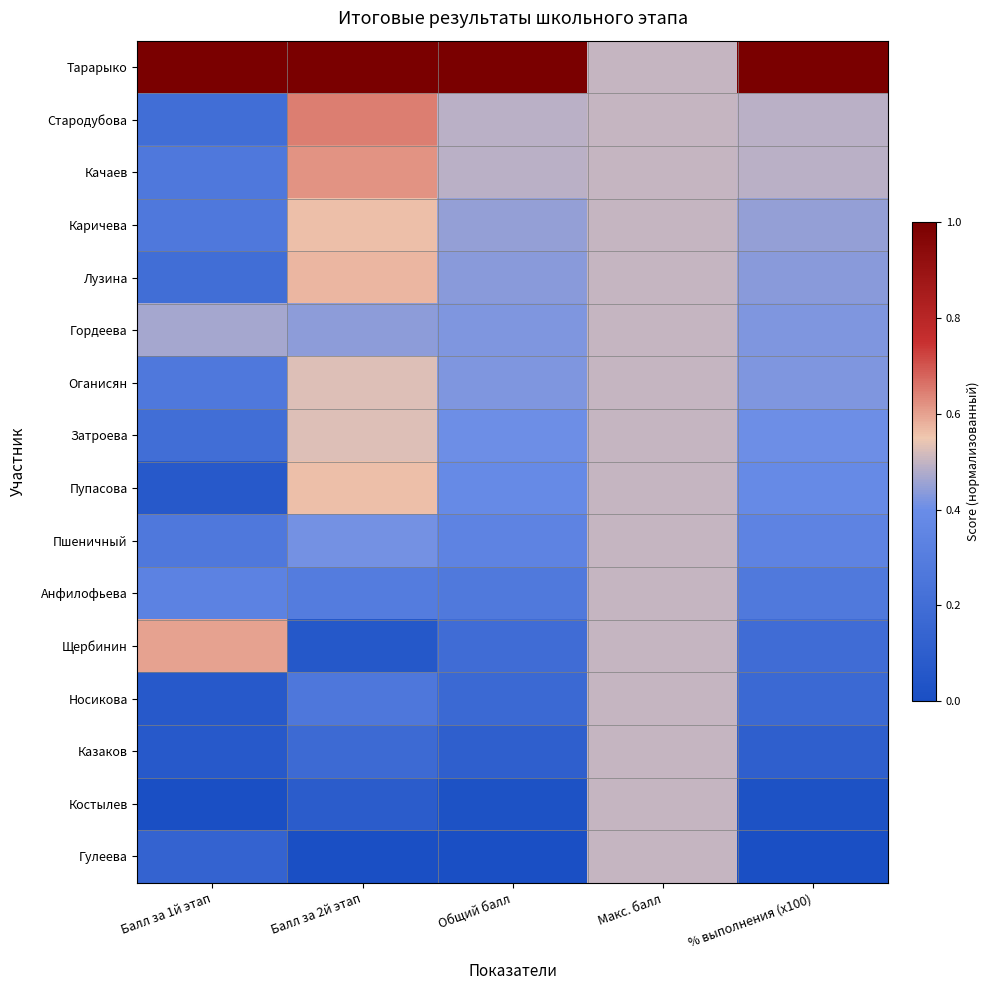

Between Макс. балл and % выполнения (x100), which series saw the biggest shift?

Тарарыко